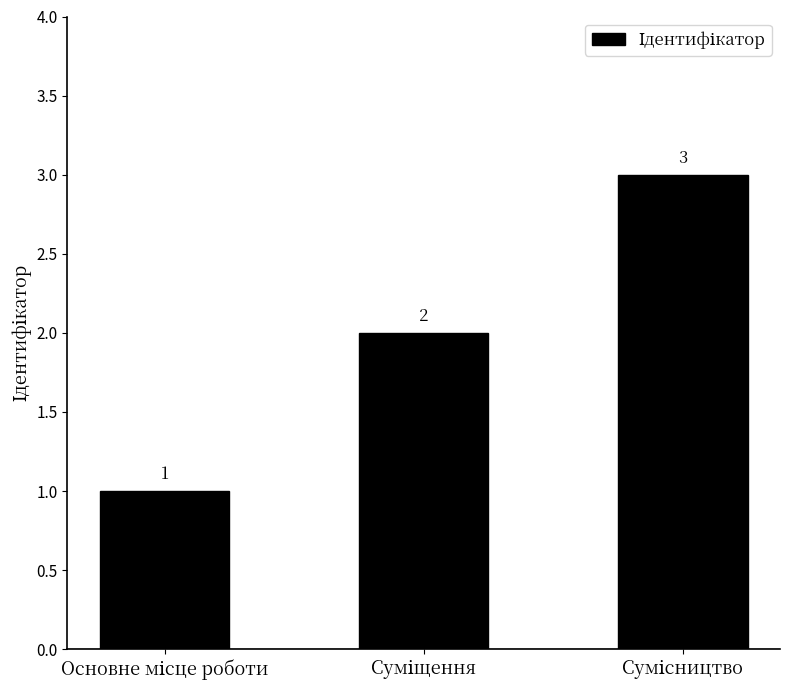

What is the value of the 2nd bar from the left?

2